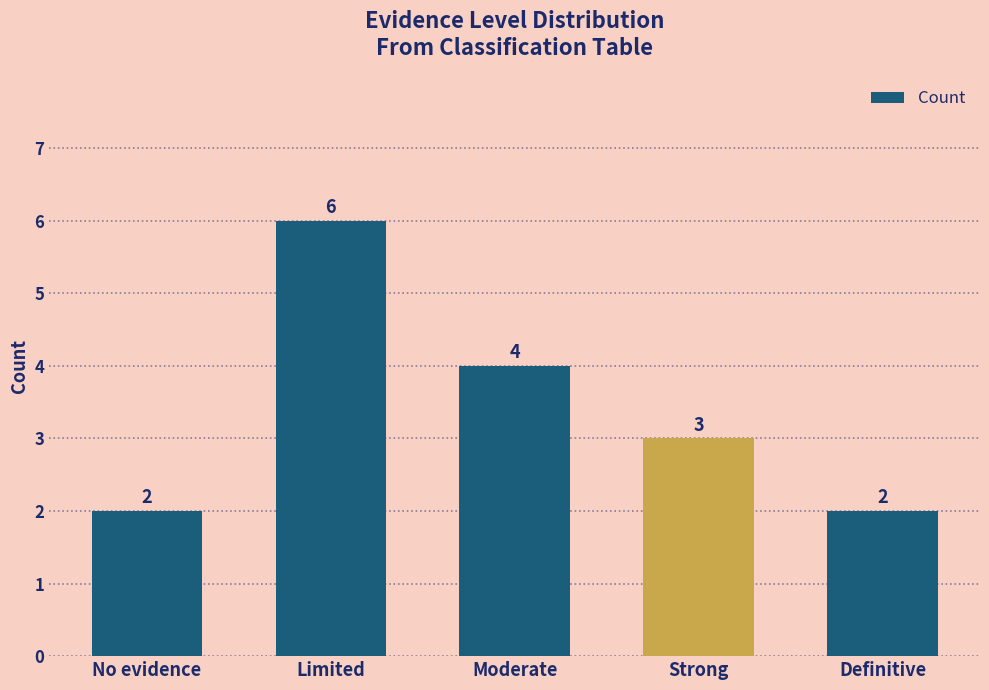

Which has a higher value, Moderate or Strong?

Moderate